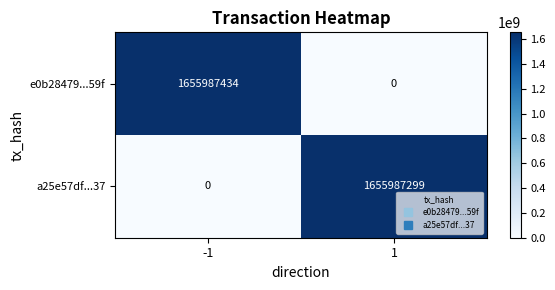

Between -1 and 1, which series saw the biggest shift?

e0b28479...59f